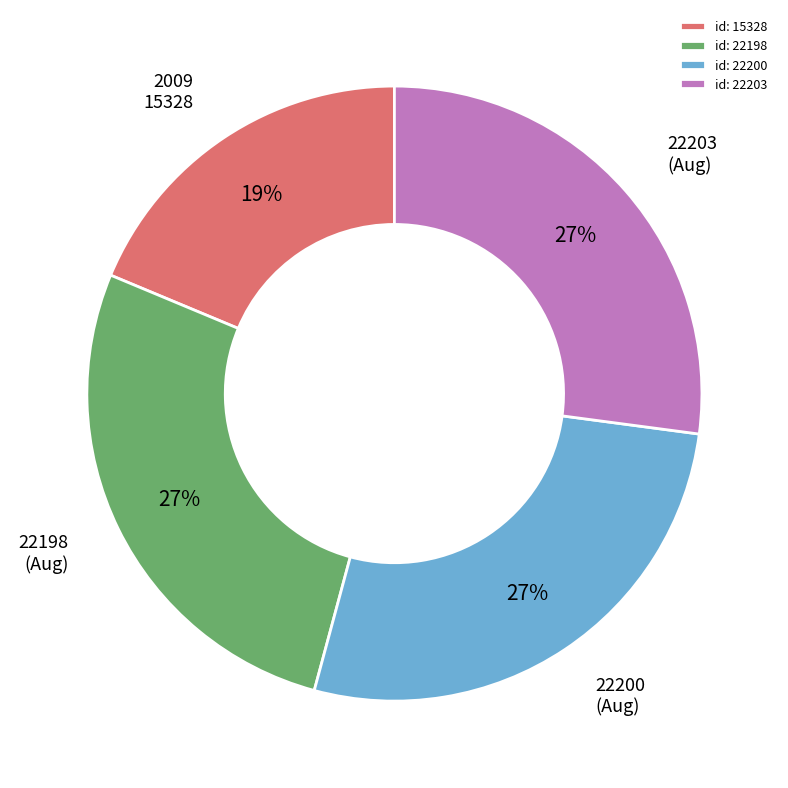

To the nearest percent, what is the average slice percentage?

25%